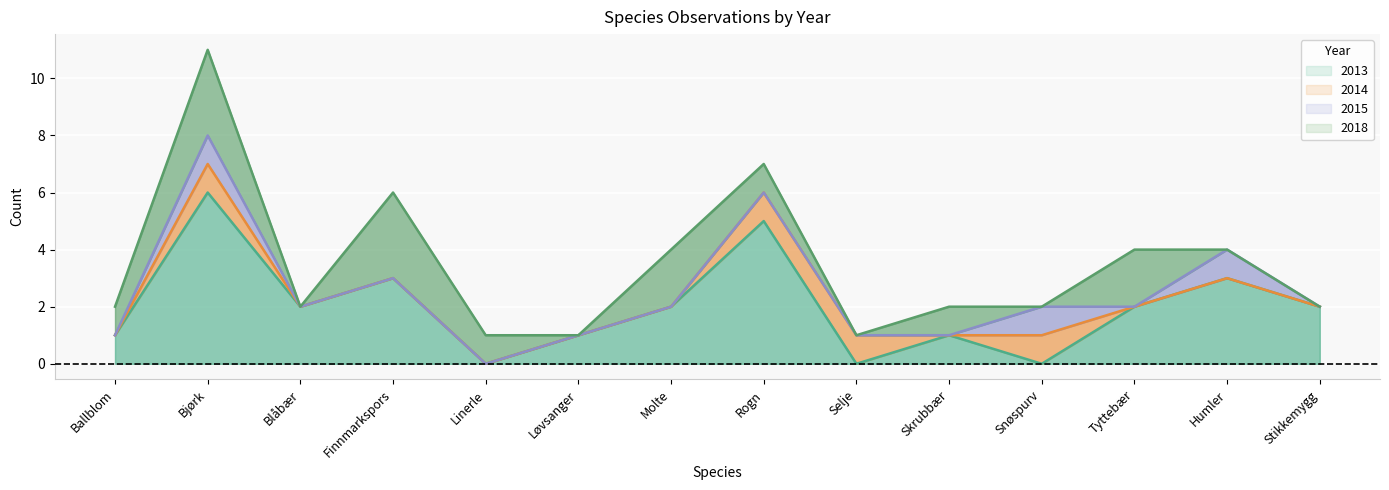

At which category does the chart reach its peak across all series?

Bjørk